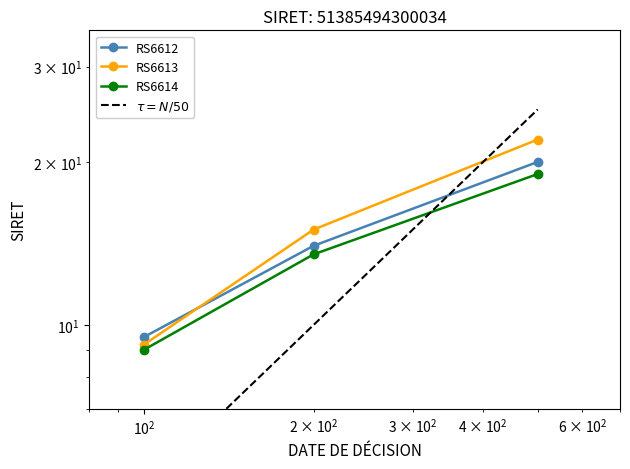

What is the maximum value for RS6614?

19.0